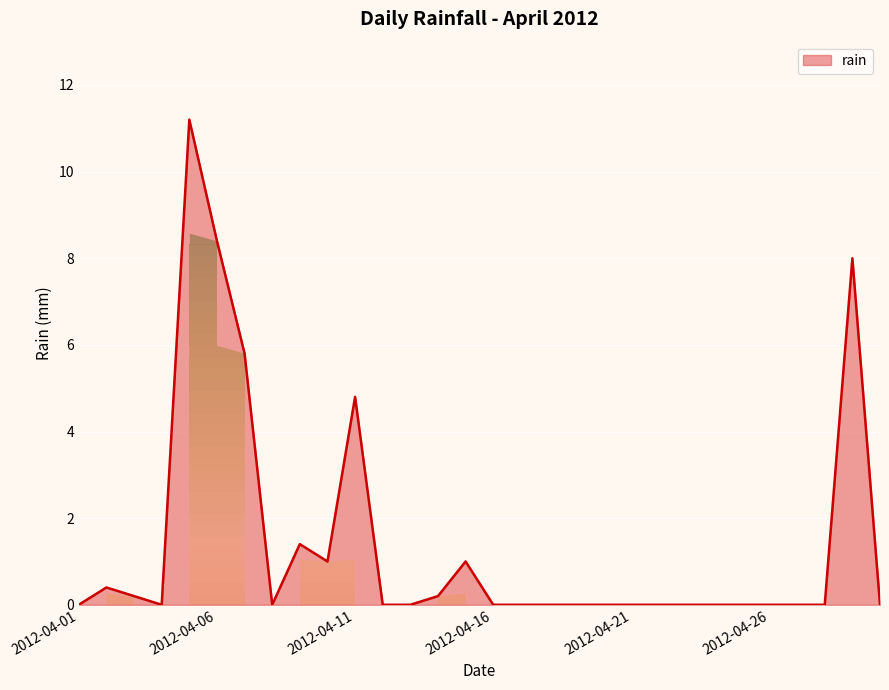

What is the maximum value shown in the chart?

11.2